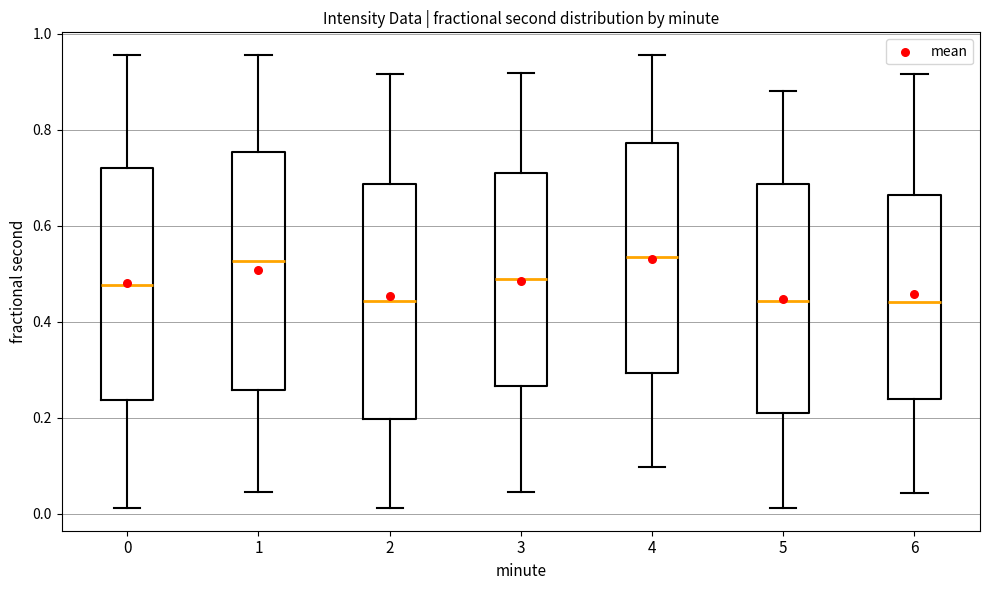

Reading left to right, transcribe this box plot: for each box, give where its median line is, the range the box spans, and where its two whiskers end, as read against the y-axis. The values are not printed on the chart, so give them approximately, as read against the axis.

0: median 0.48, box 0.24 to 0.72, whiskers 0.02 to 0.96
1: median 0.52, box 0.26 to 0.76, whiskers 0.04 to 0.96
2: median 0.44, box 0.20 to 0.68, whiskers 0.02 to 0.92
3: median 0.48, box 0.26 to 0.72, whiskers 0.04 to 0.92
4: median 0.54, box 0.30 to 0.78, whiskers 0.10 to 0.96
5: median 0.44, box 0.22 to 0.68, whiskers 0.02 to 0.88
6: median 0.44, box 0.24 to 0.66, whiskers 0.04 to 0.92